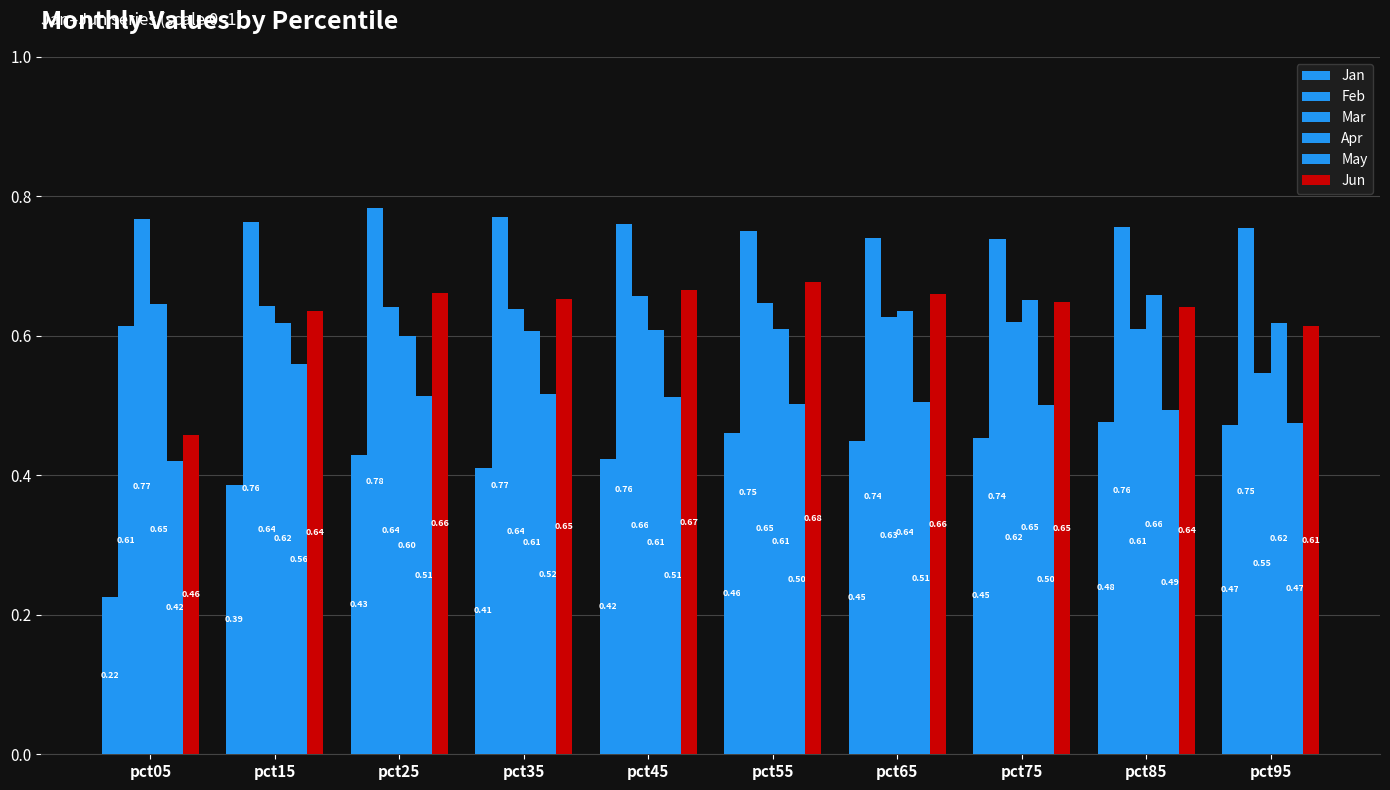

Reading right to left, transcribe all the data shown in this chart.

Jan: 0.5	0.5	0.5	0.4	0.5	0.4	0.4	0.4	0.4	0.2
Feb: 0.8	0.8	0.7	0.7	0.7	0.8	0.8	0.8	0.8	0.6
Mar: 0.5	0.6	0.6	0.6	0.6	0.7	0.6	0.6	0.6	0.8
Apr: 0.6	0.7	0.7	0.6	0.6	0.6	0.6	0.6	0.6	0.6
May: 0.5	0.5	0.5	0.5	0.5	0.5	0.5	0.5	0.6	0.4
Jun: 0.6	0.6	0.6	0.7	0.7	0.7	0.7	0.7	0.6	0.5